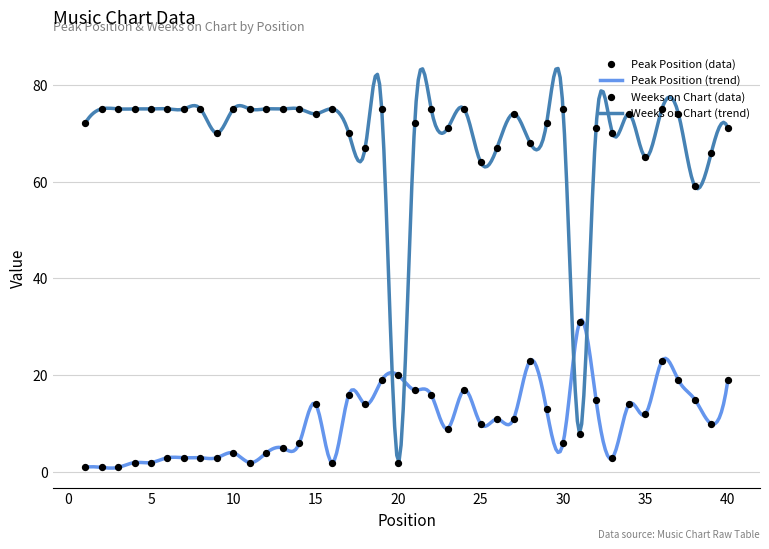

What are all the series names shown in the legend?

Peak Position, Weeks on Chart